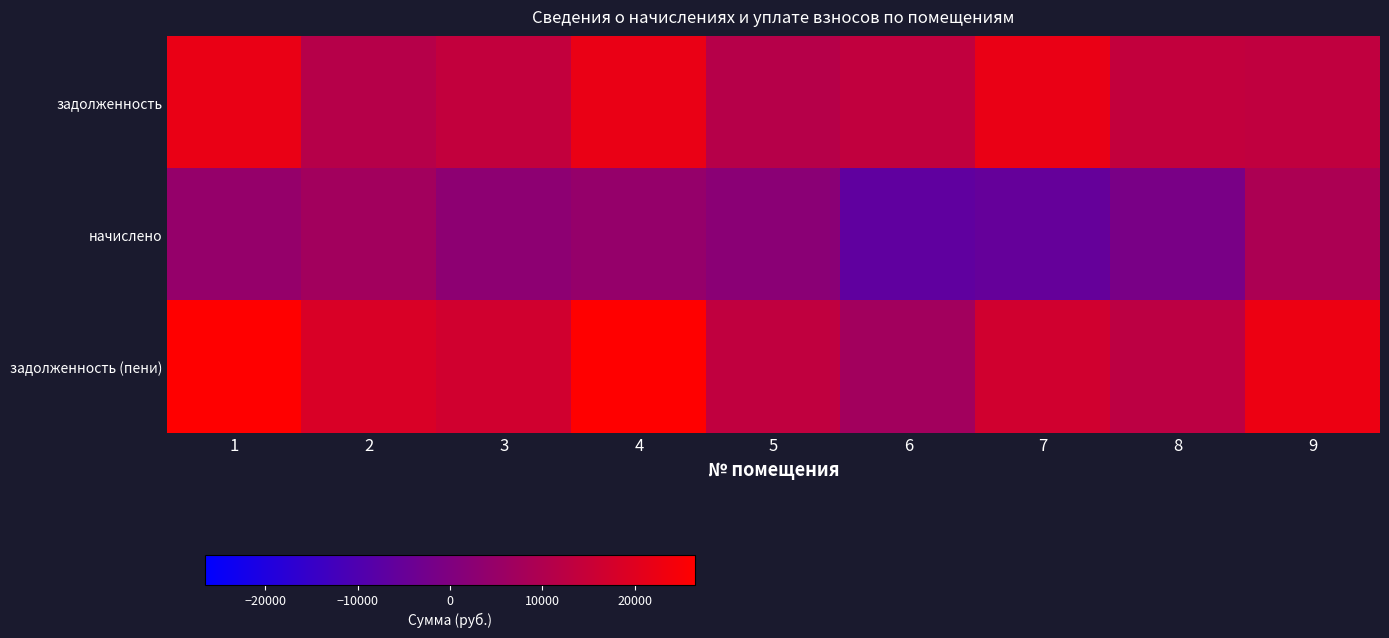

Which series has the largest total across all categories?

задолженность (пени)